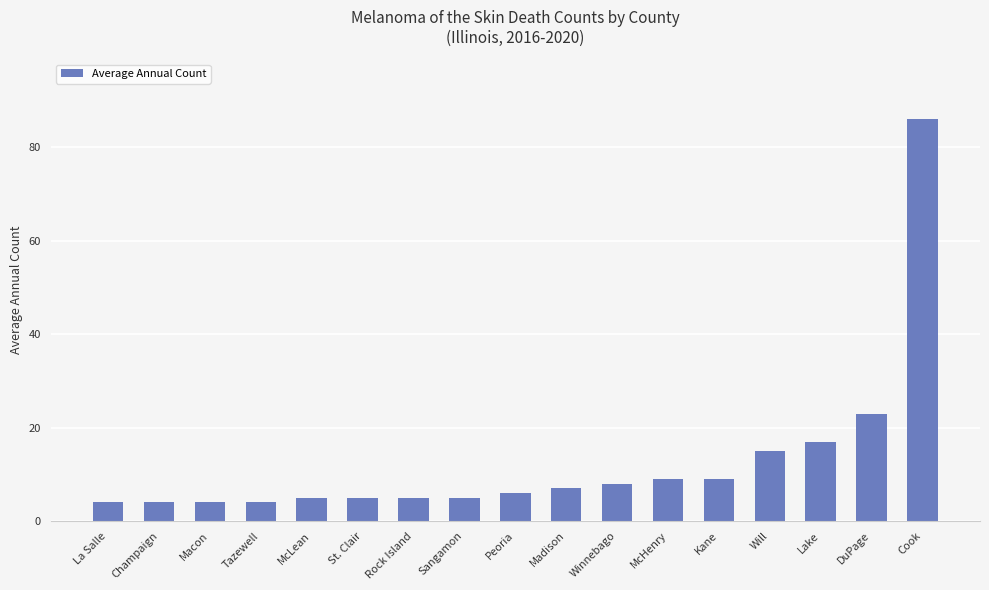

What is the value of the 15th bar from the left?

17